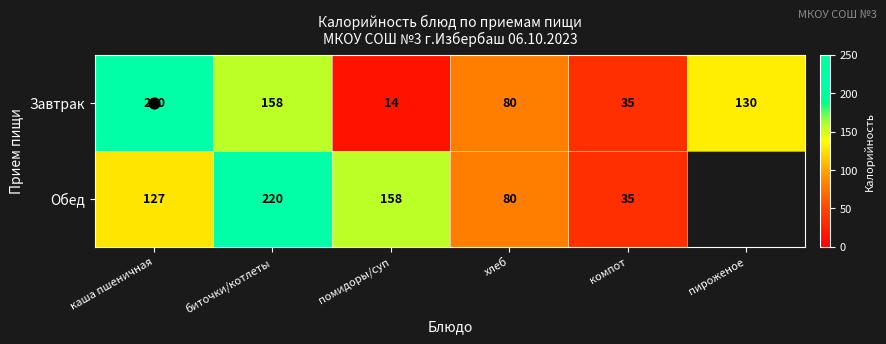

Between хлеб and компот, which series saw the biggest shift?

Завтрак